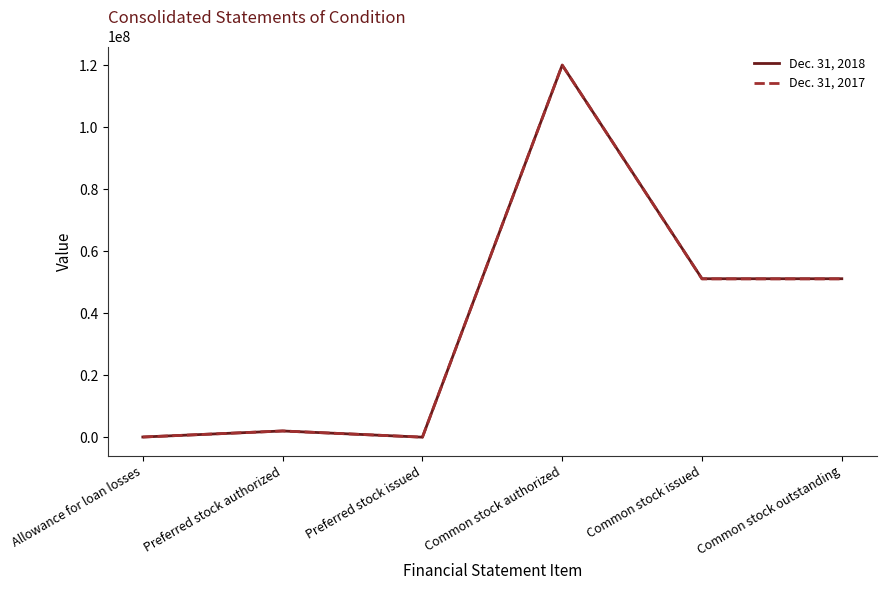

Which label corresponds to the largest value in the chart?

Common stock authorized